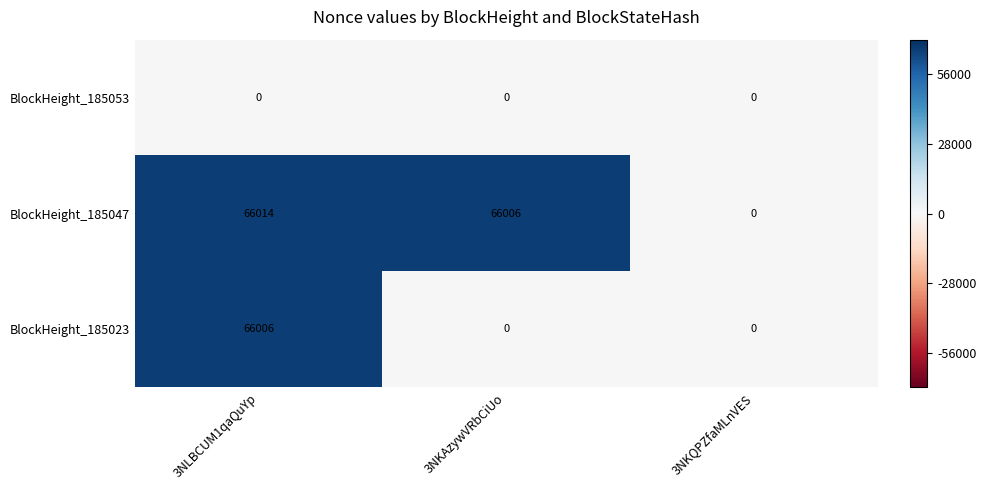

Is it true that BlockHeight_185047 equals 0 at 3NKQPZfaMLnVES?

True